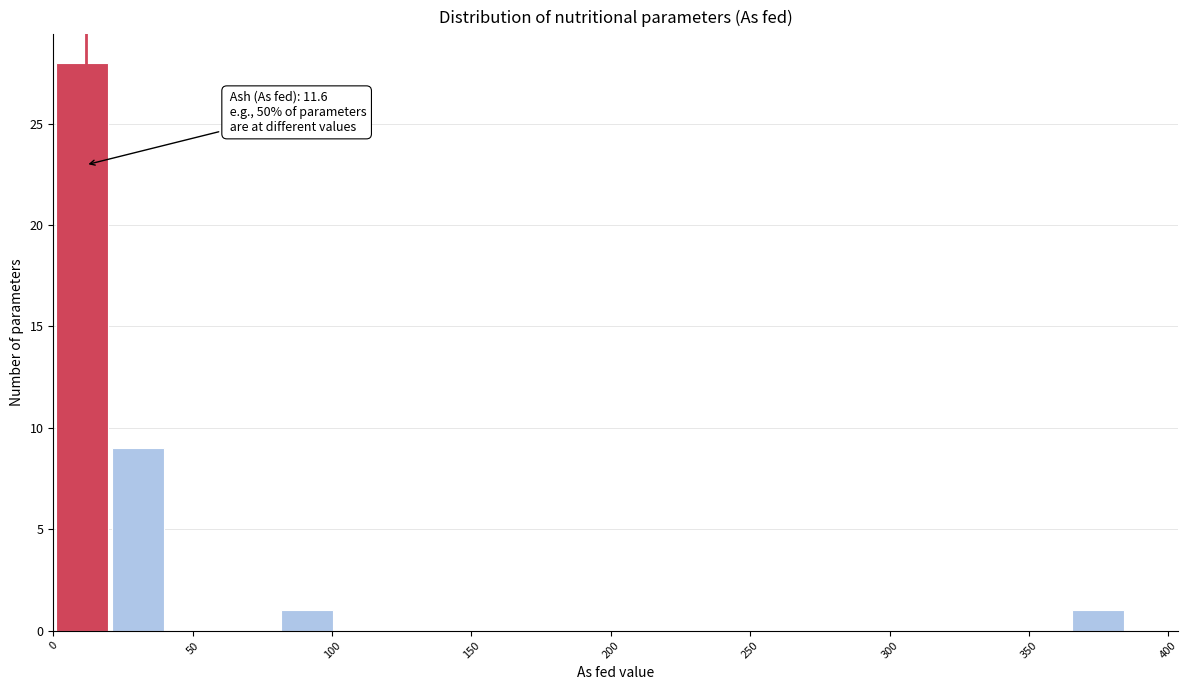

Which range on the x-axis has the tallest bar?

0 to 20